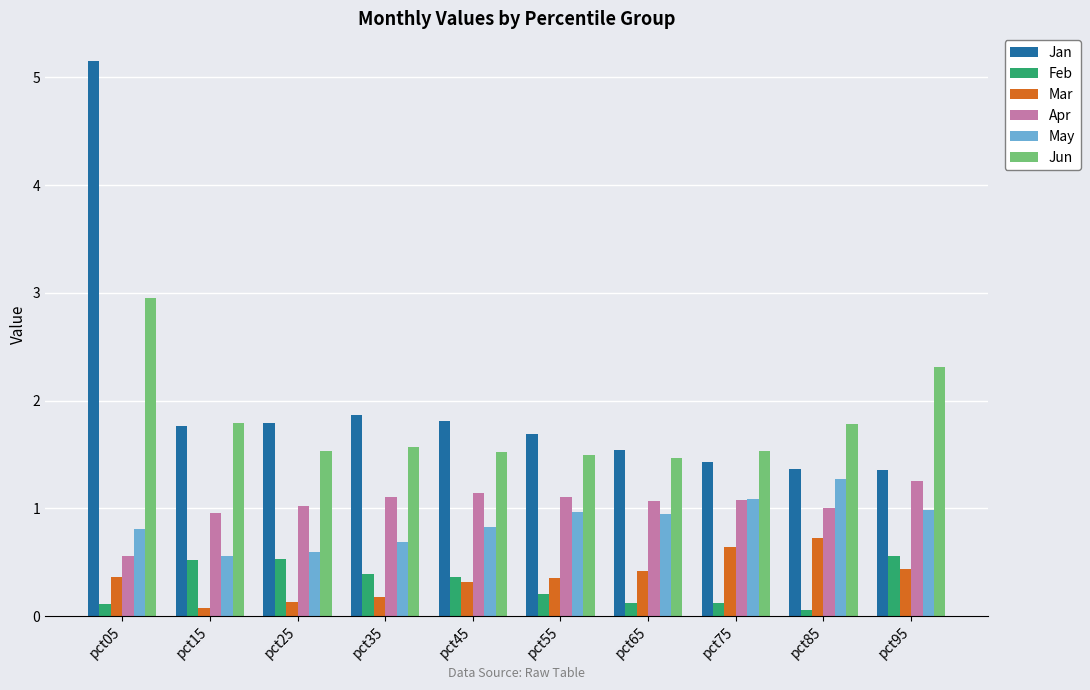

Reading right to left, transcribe all the data shown in this chart.

Jan: 1.4	1.4	1.4	1.5	1.7	1.8	1.9	1.8	1.8	5.2
Feb: 0.6	0.1	0.1	0.1	0.2	0.4	0.4	0.5	0.5	0.1
Mar: 0.4	0.7	0.6	0.4	0.4	0.3	0.2	0.1	0.1	0.4
Apr: 1.3	1.0	1.1	1.1	1.1	1.1	1.1	1.0	1.0	0.6
May: 1.0	1.3	1.1	0.9	1.0	0.8	0.7	0.6	0.6	0.8
Jun: 2.3	1.8	1.5	1.5	1.5	1.5	1.6	1.5	1.8	3.0